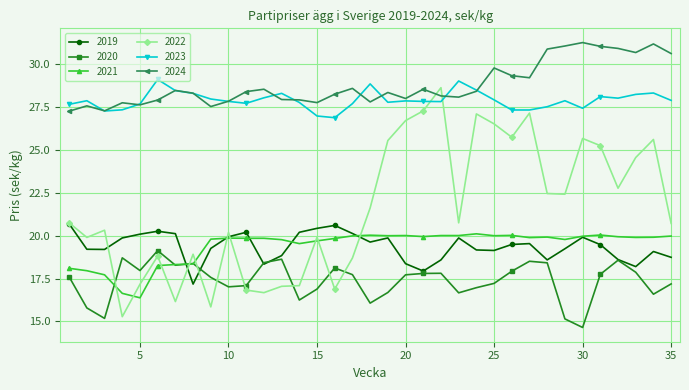

True or false: 2020 has more than 2 interior local peaks.

True